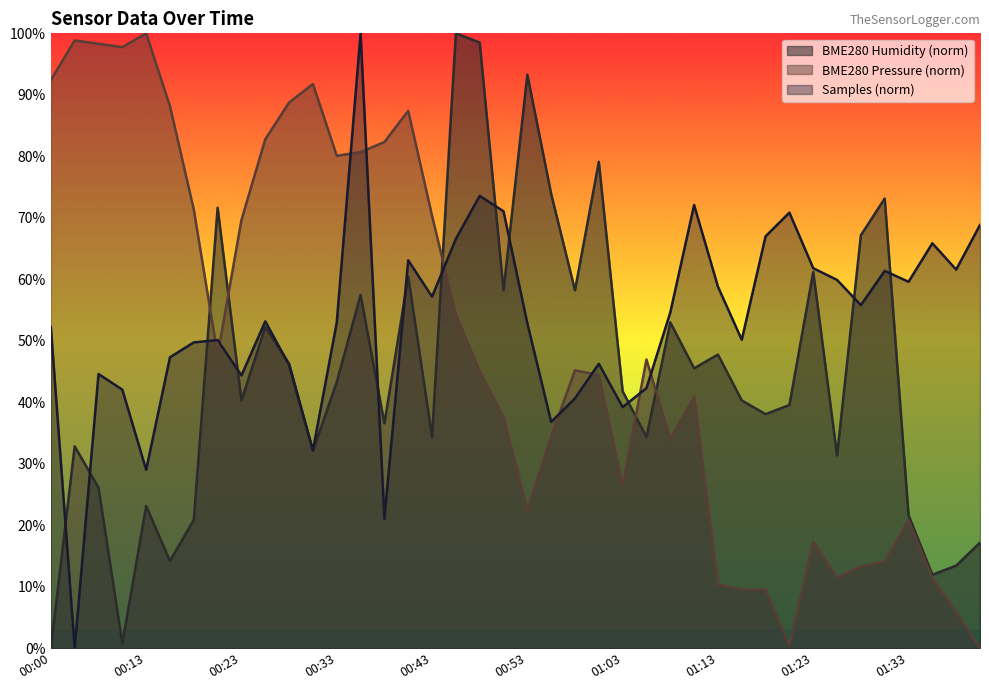

What is the difference between the highest and lowest values at 00:26?

30.5